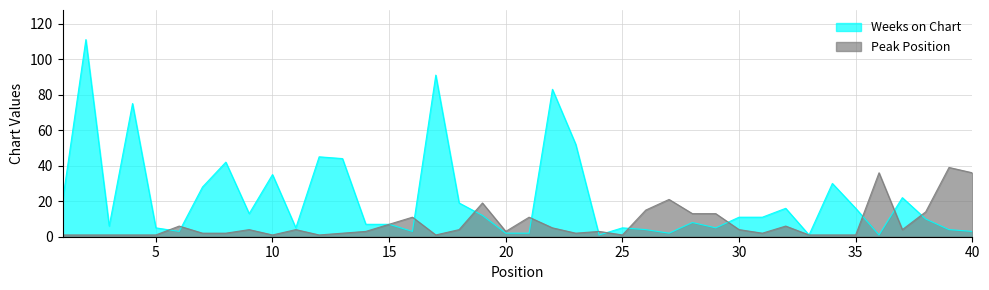

What is the value of the Weeks on Chart point at the 5th from the left?

5